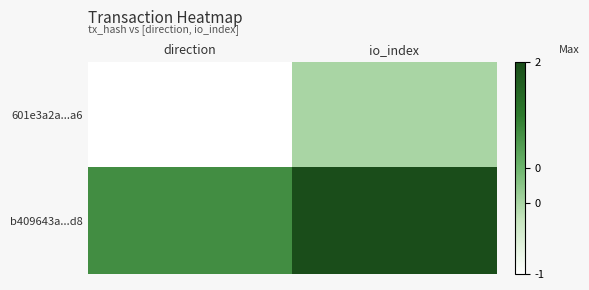

Reading left to right, extract all data points from this chart.

601e3a2a...a6: direction=-1	io_index=0
b409643a...d8: direction=1	io_index=2